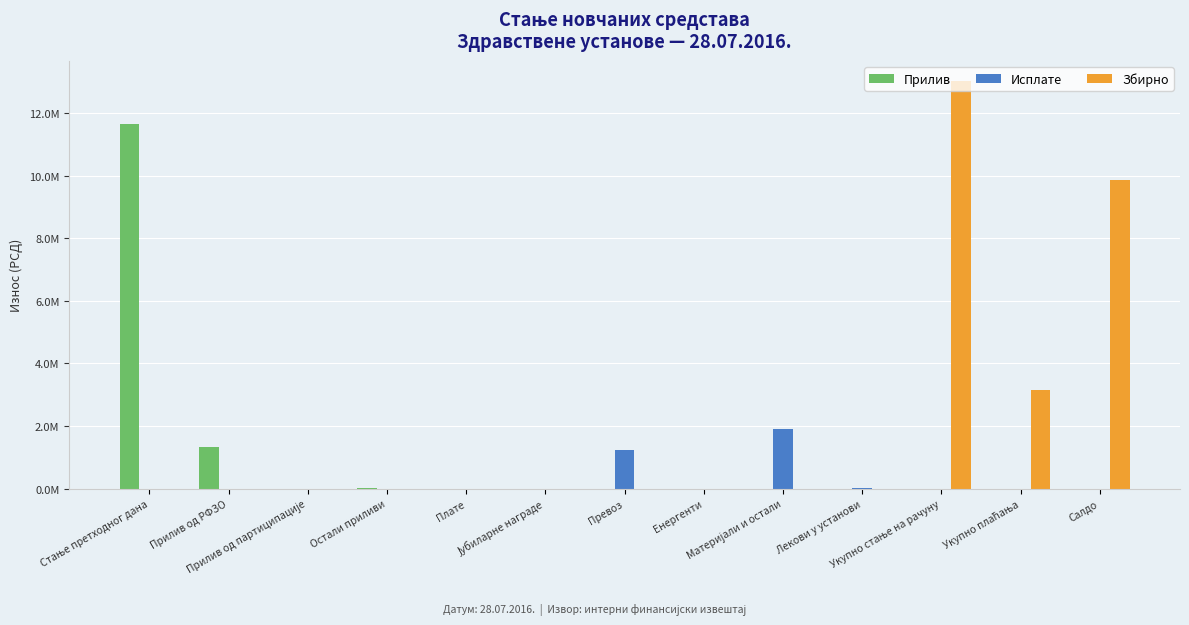

What are all the series names shown in the legend?

Прилив, Исплате, Збирно